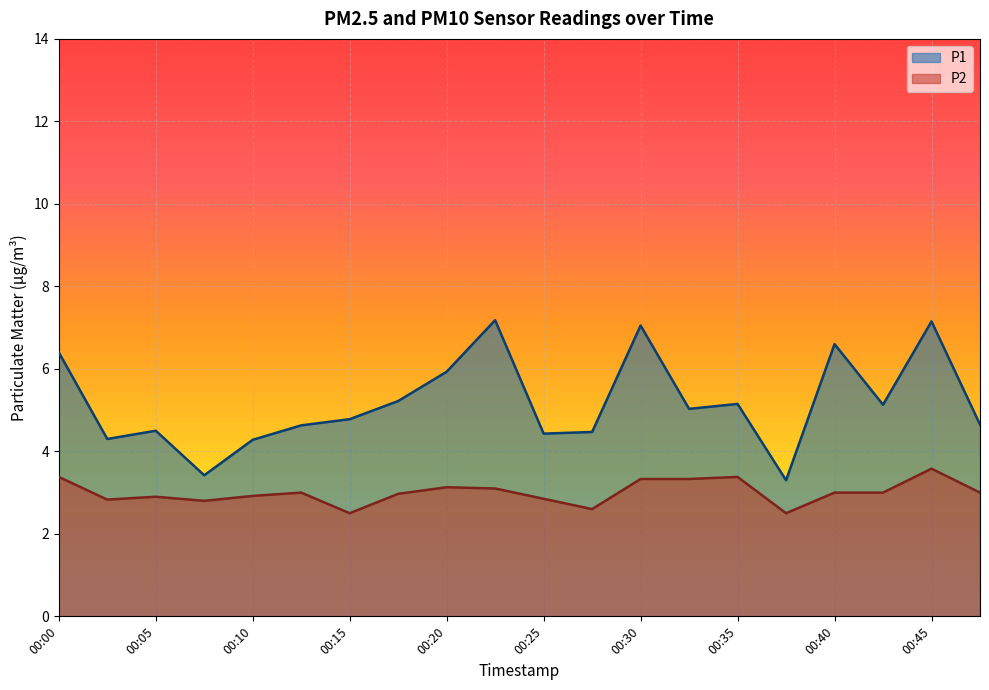

Rank the series by their average value, from highest to lowest.

P1, P2